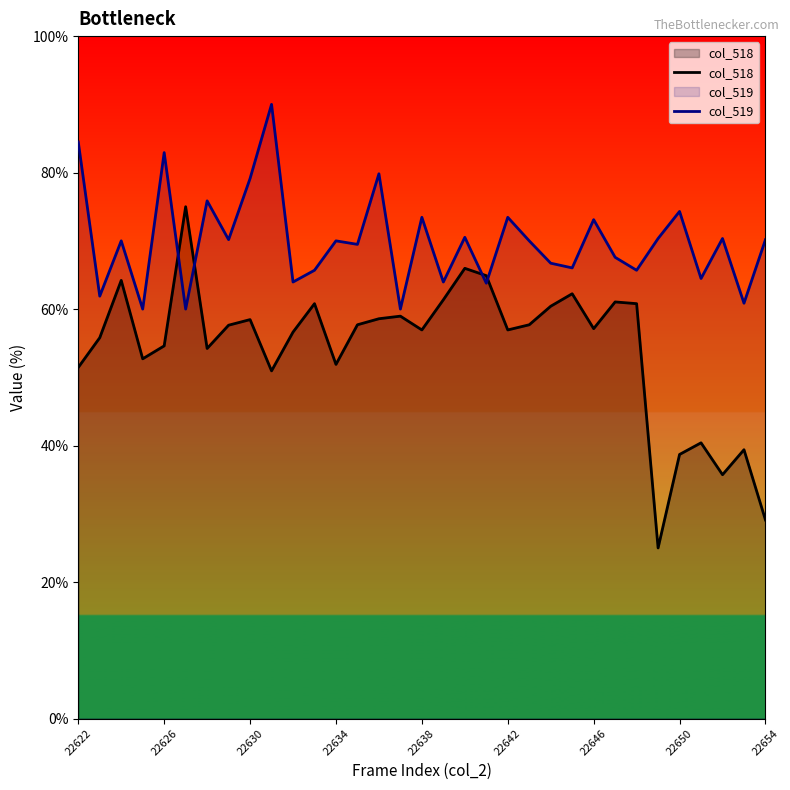

What is the difference between the highest and lowest values at 10?

7.3